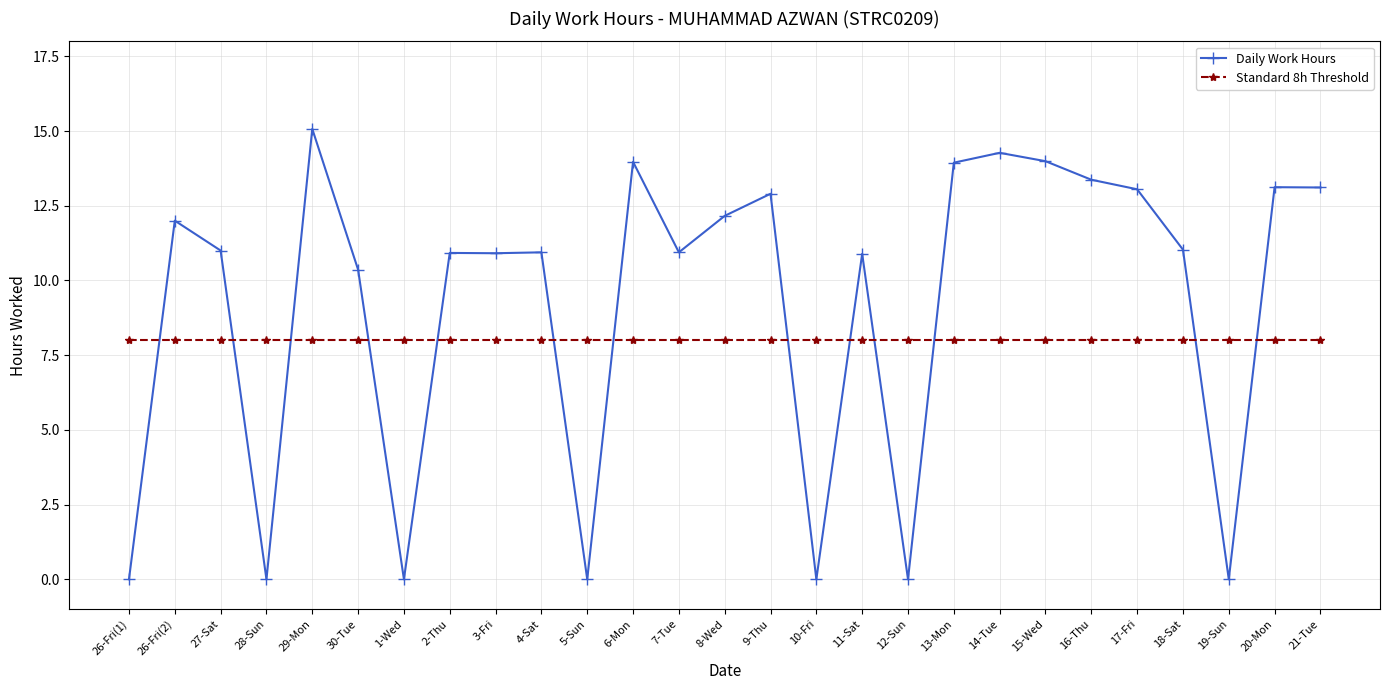

Does the chart display data point markers on the line(s)?

Yes